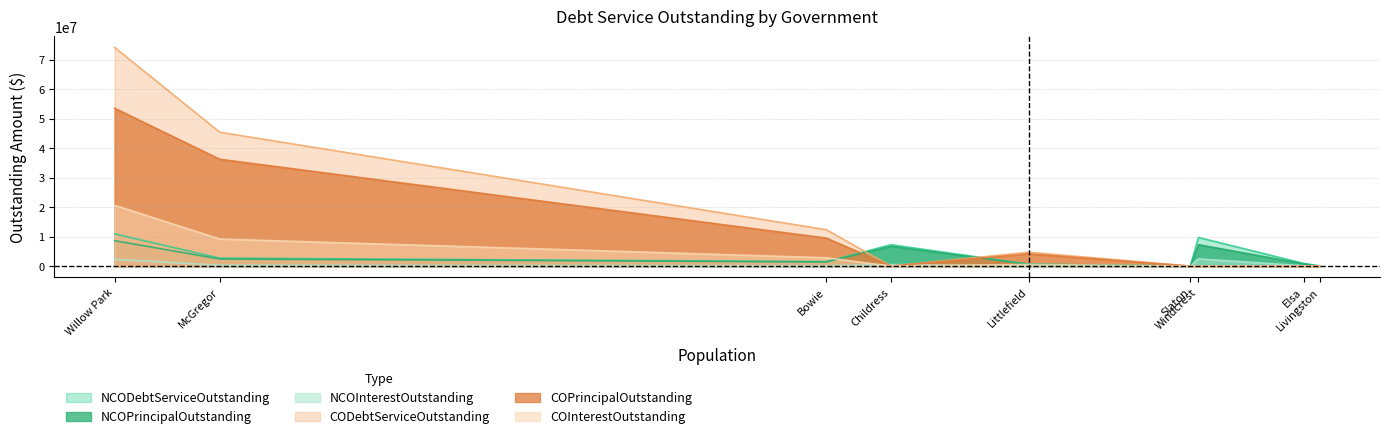

The value of NCODebtServiceOutstanding at Slaton is 0.0. True or false?

True